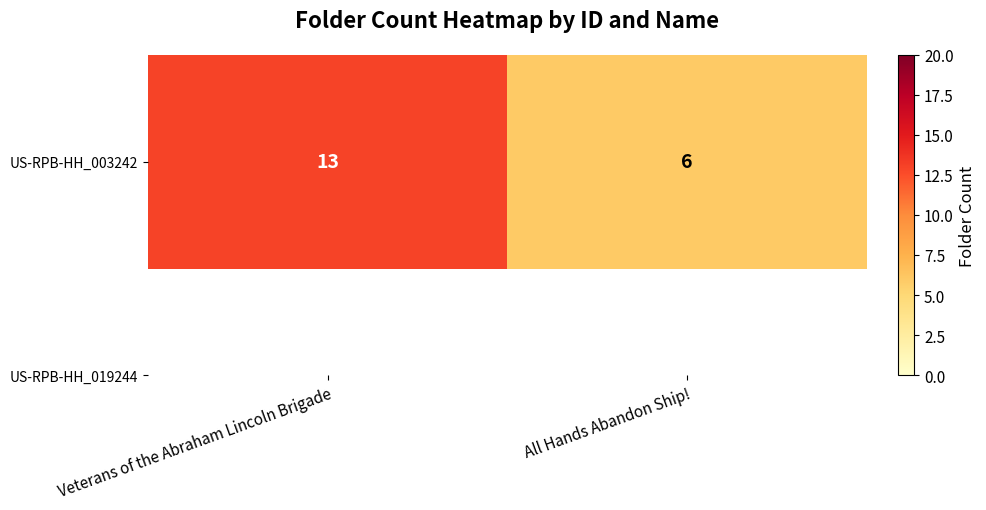

What is the difference between the maximum and minimum values?

7